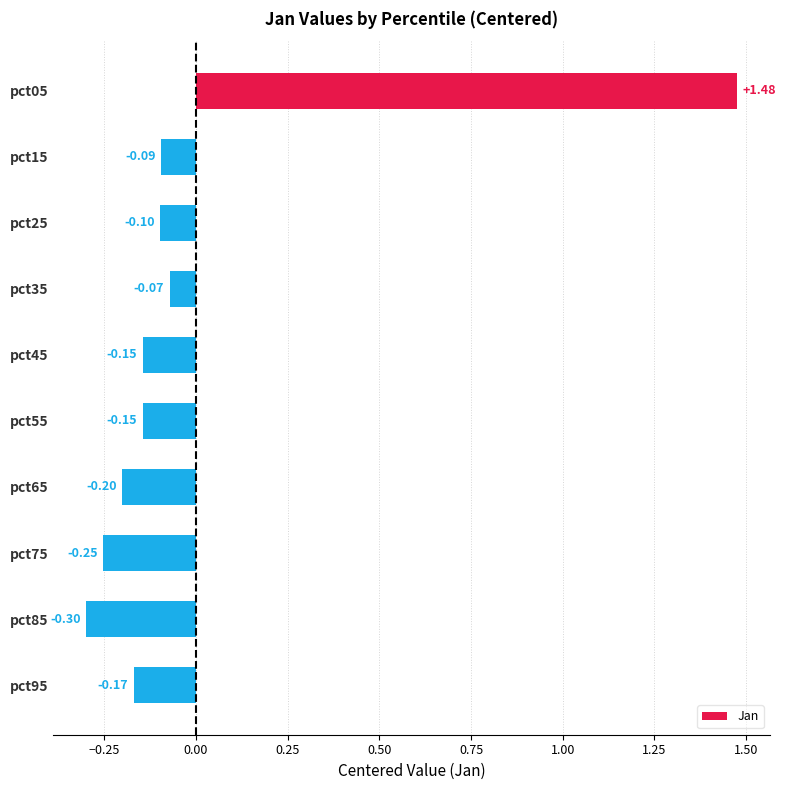

What is the difference between the maximum and minimum values?

1.8